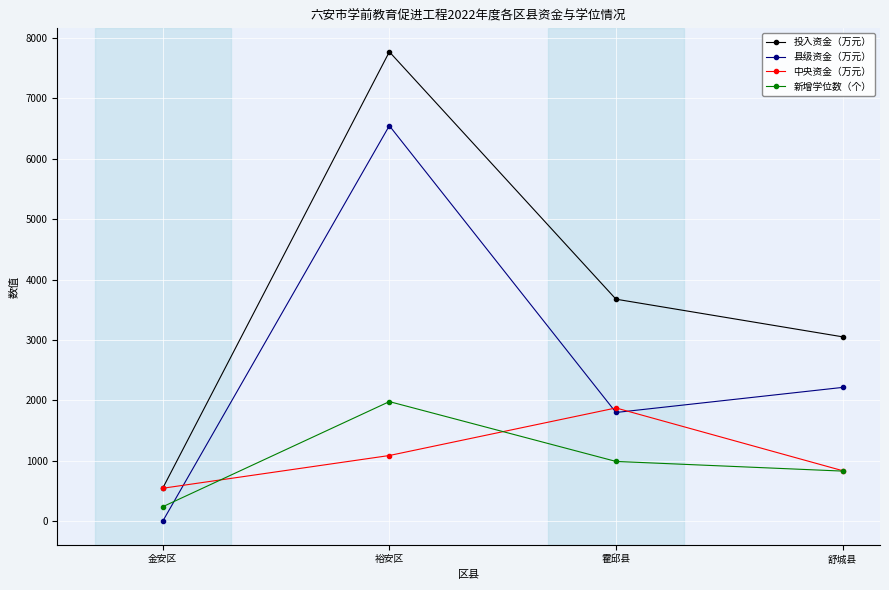

Which series has the largest range (max minus min)?

投入资金（万元）